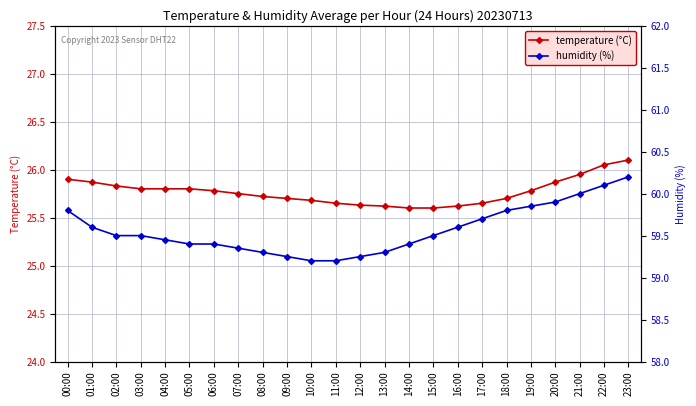

True or false: humidity (%) has a value of 21.8 at 18:00.

False